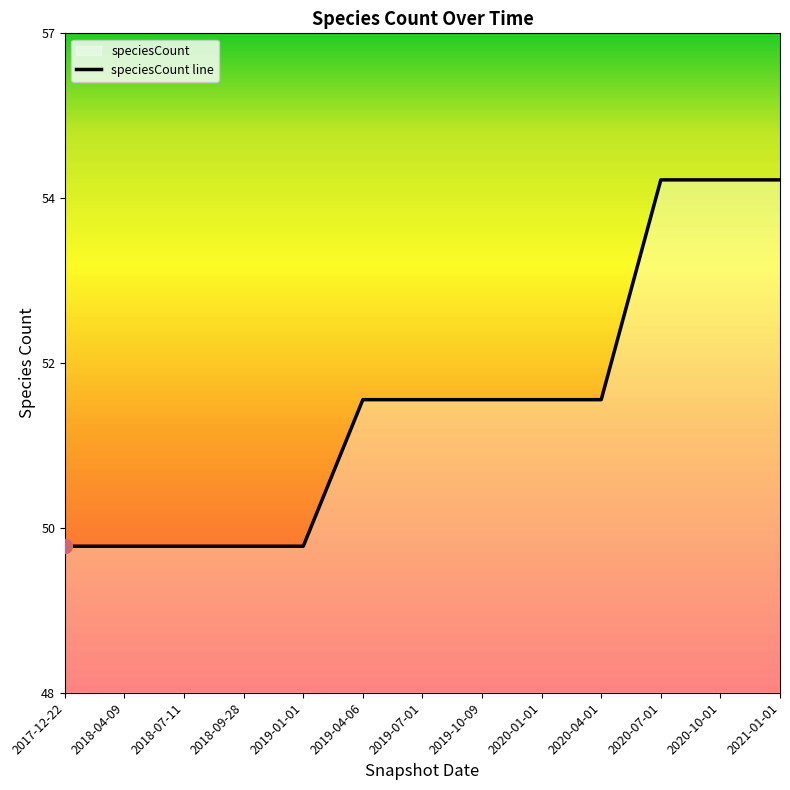

What is the label of the 3rd point from the left?

2018-07-11